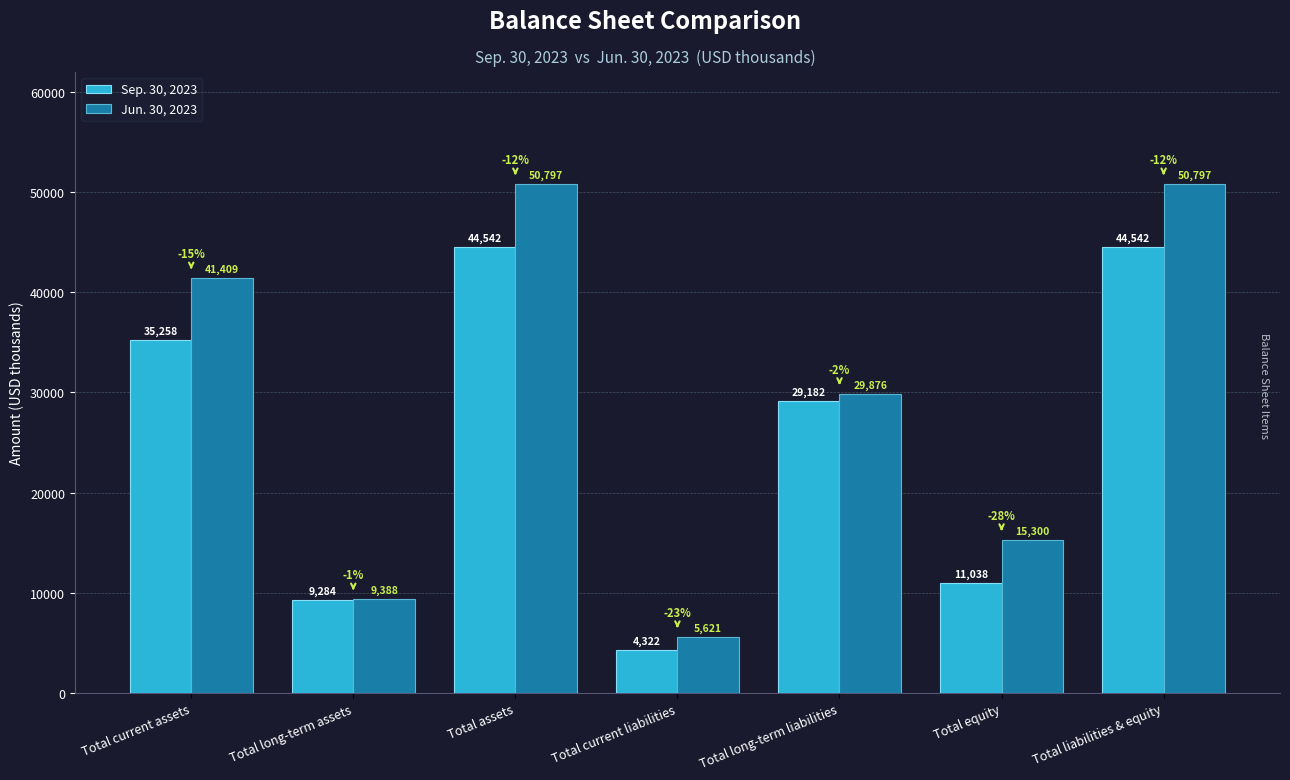

At Total assets, list the series in order from largest to smallest.

Jun. 30, 2023, Sep. 30, 2023